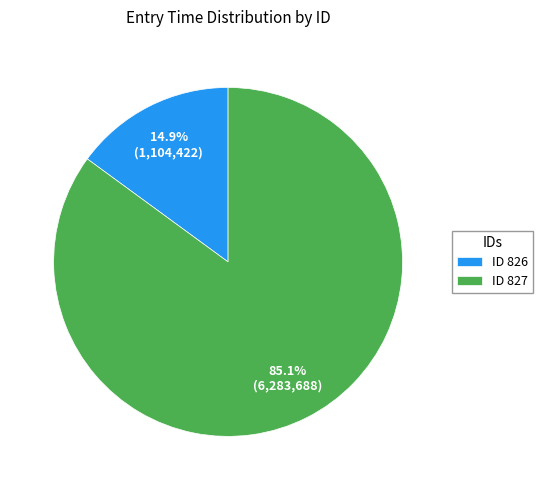

Is there a majority slice in this chart?

Yes